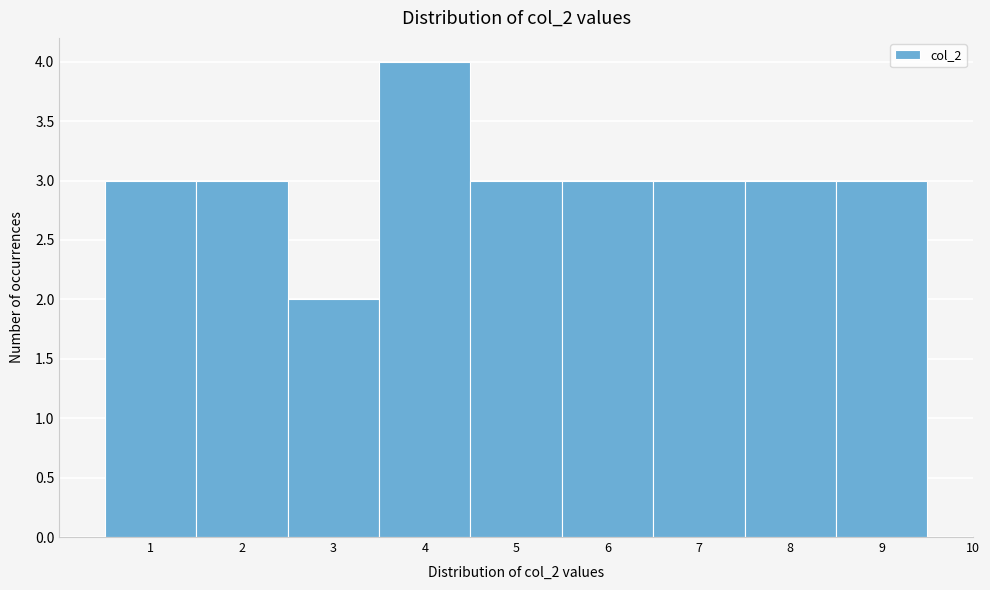

Reading right to left, list all the values displayed in this chart.

10=0	9=3	8=3	7=3	6=3	5=3	4=4	3=2	2=3	1=3